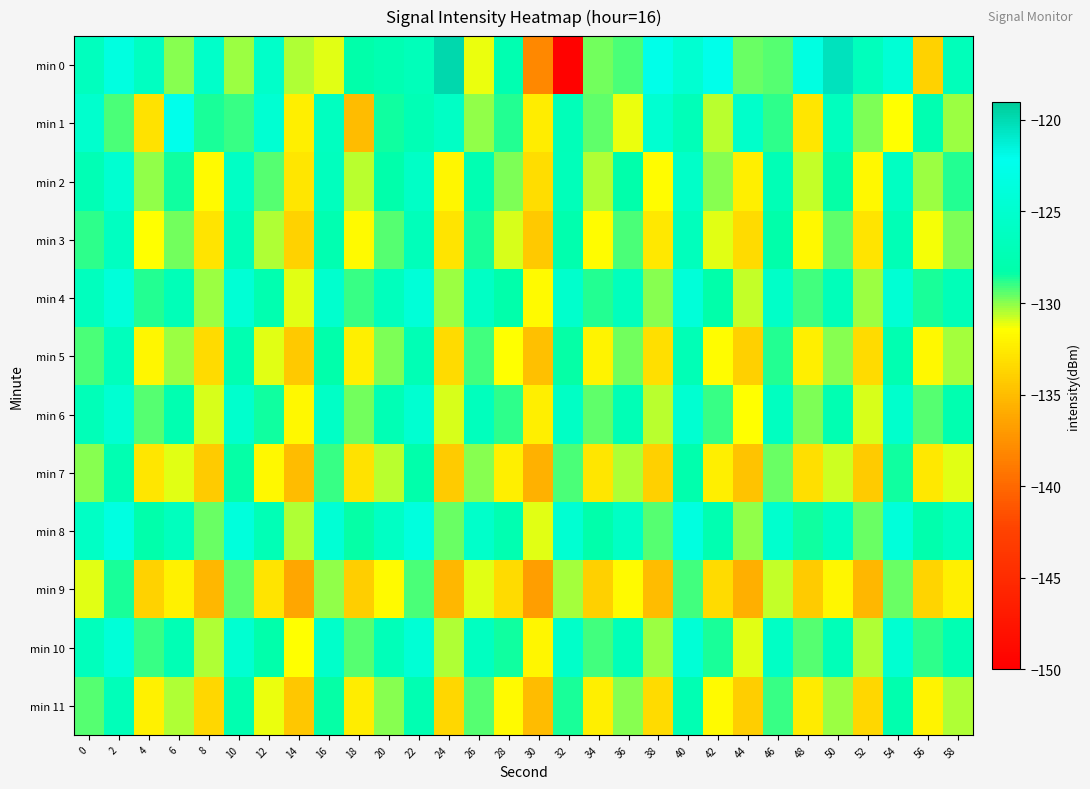

What is the spread (max minus min) of values at 26?

5.9